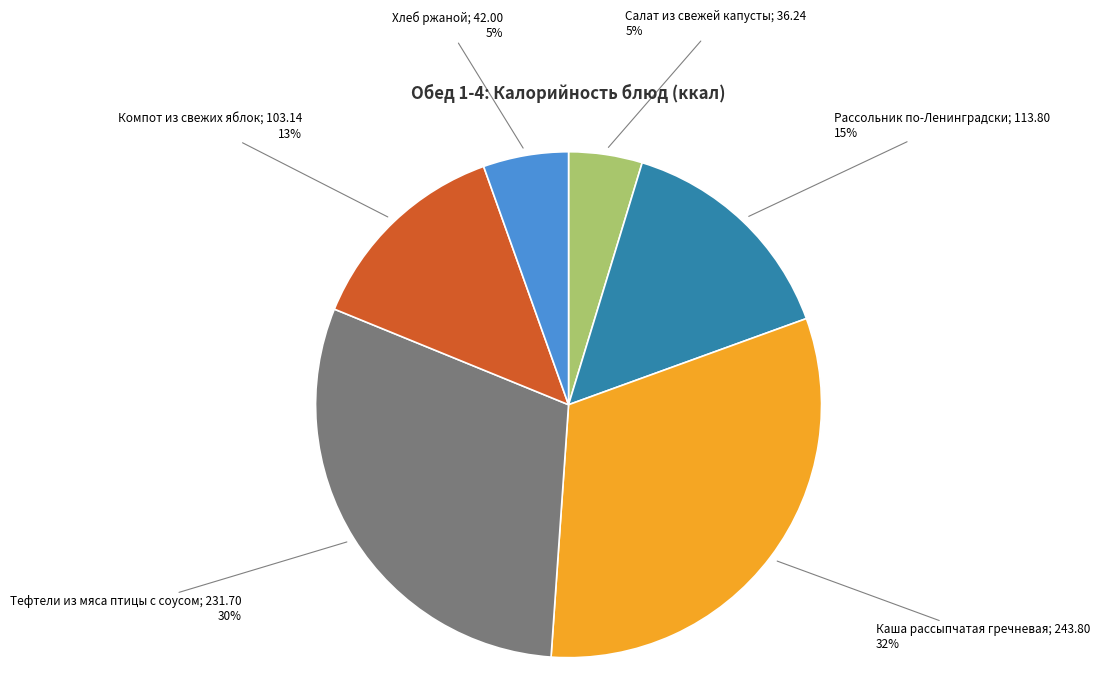

To the nearest percent, what is the difference between the largest and smallest slice percentages?

27%